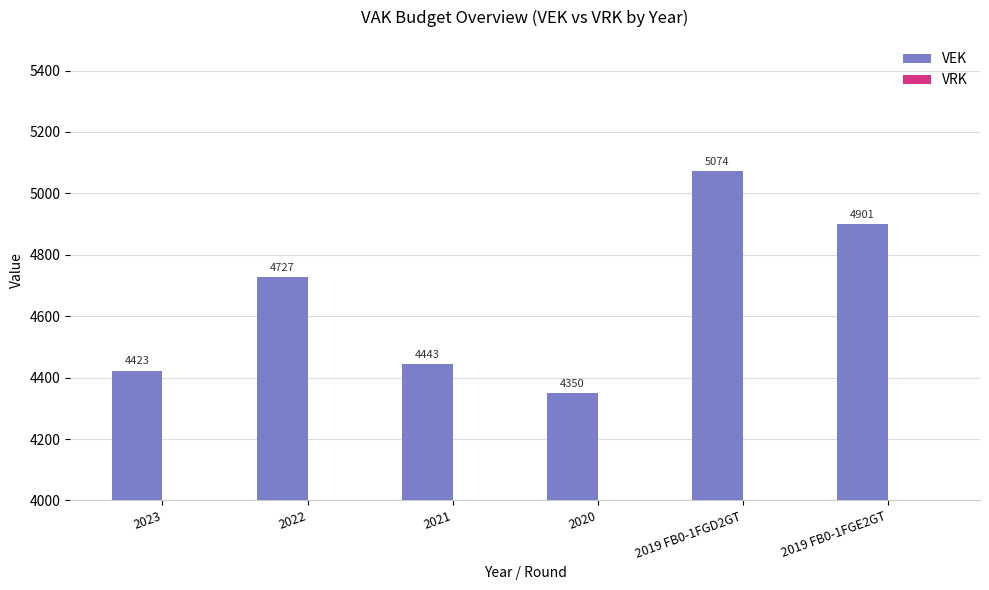

Which category has the lowest value across all series?

2020